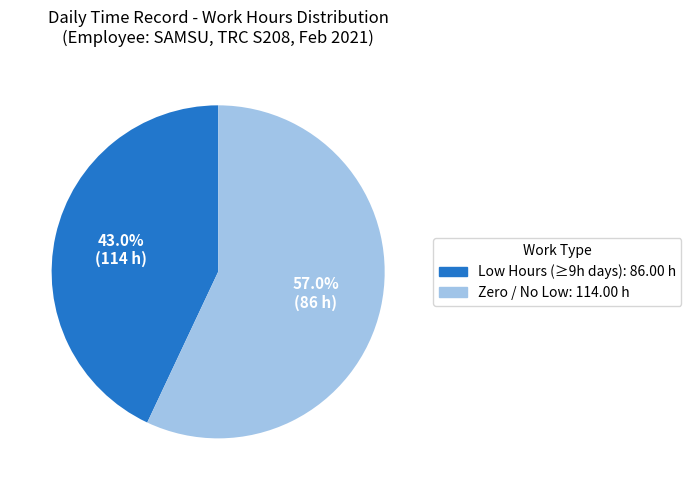

Is there a majority slice in this chart?

Yes